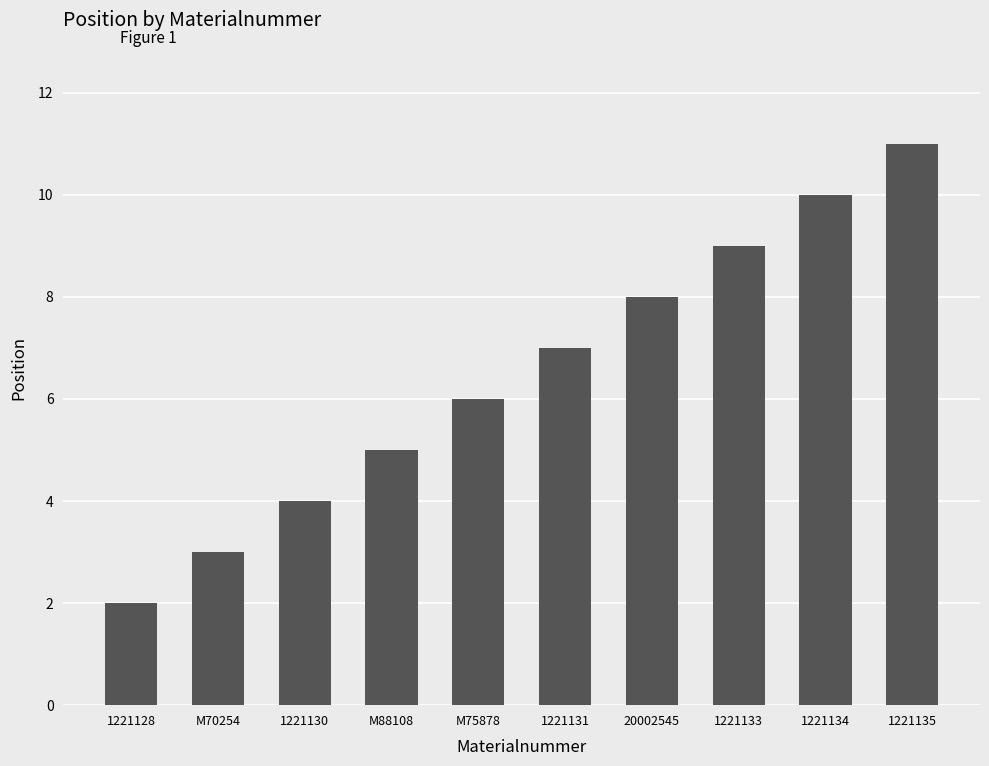

Rank the categories by value from lowest to highest.

1221128, M70254, 1221130, M88108, M75878, 1221131, 20002545, 1221133, 1221134, 1221135